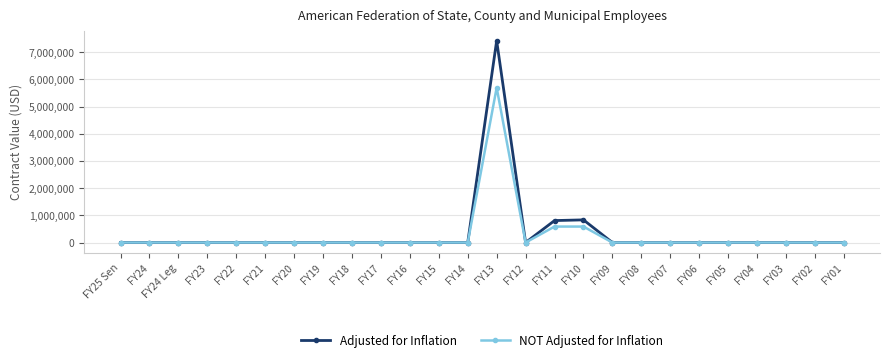

What position from the right is FY14?

14